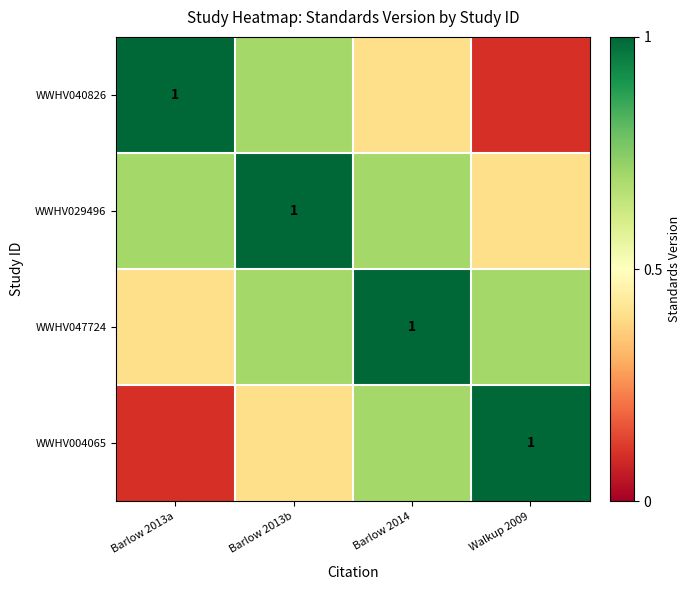

What value does the WWHV047724 series have at Walkup 2009?

0.7